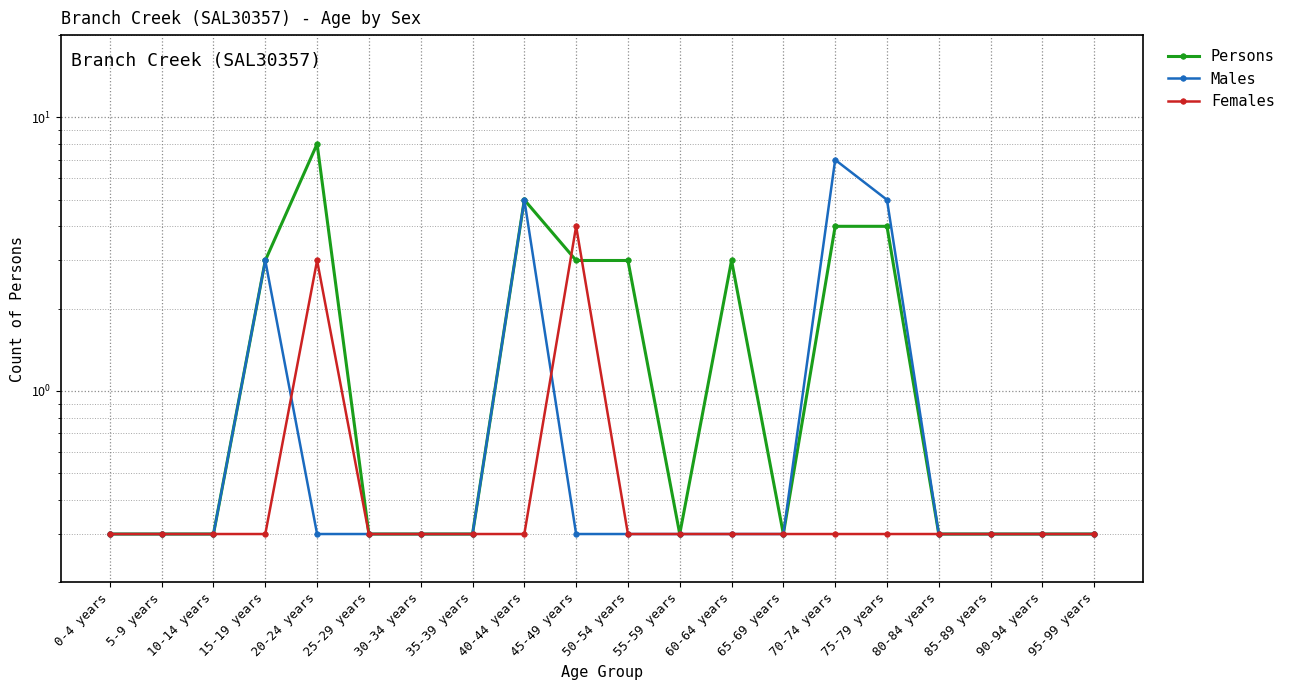

At which category does Persons reach its first local valley?

55-59 years